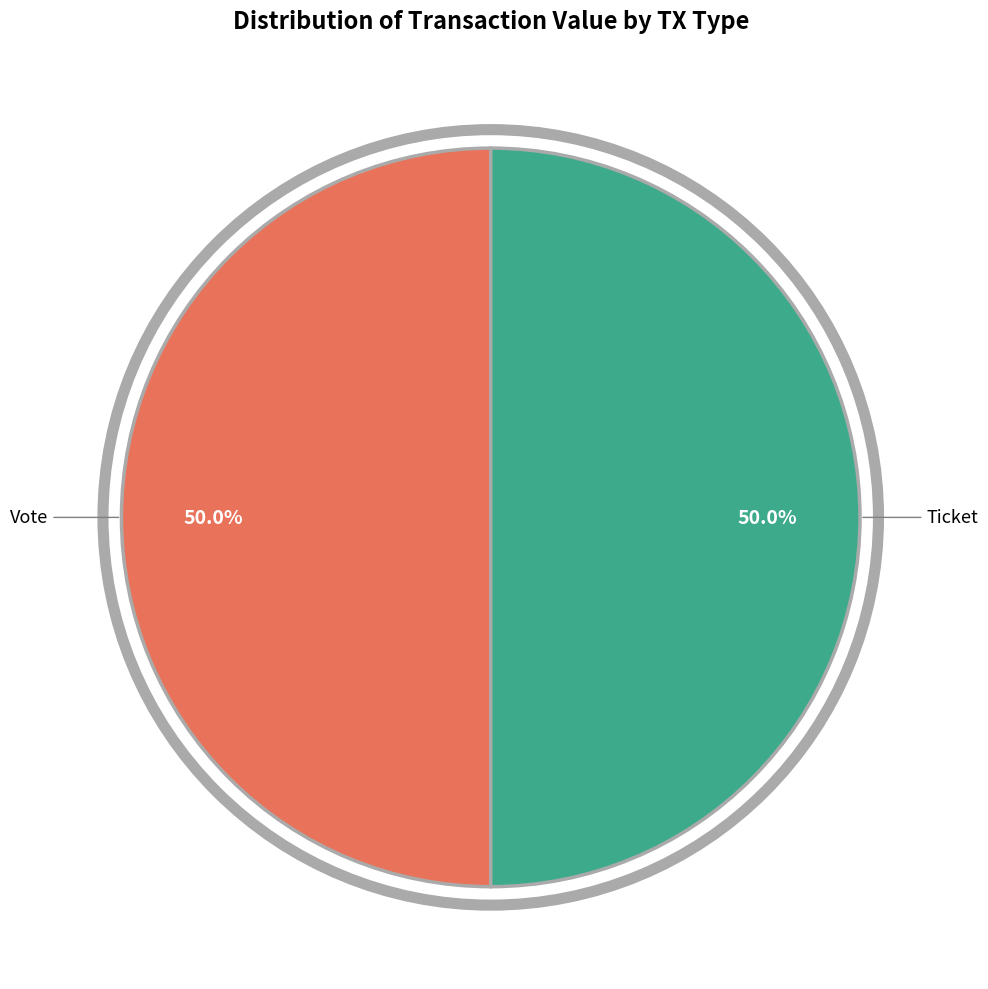

Approximately how many times larger is the value at Ticket compared to Vote?

1.0